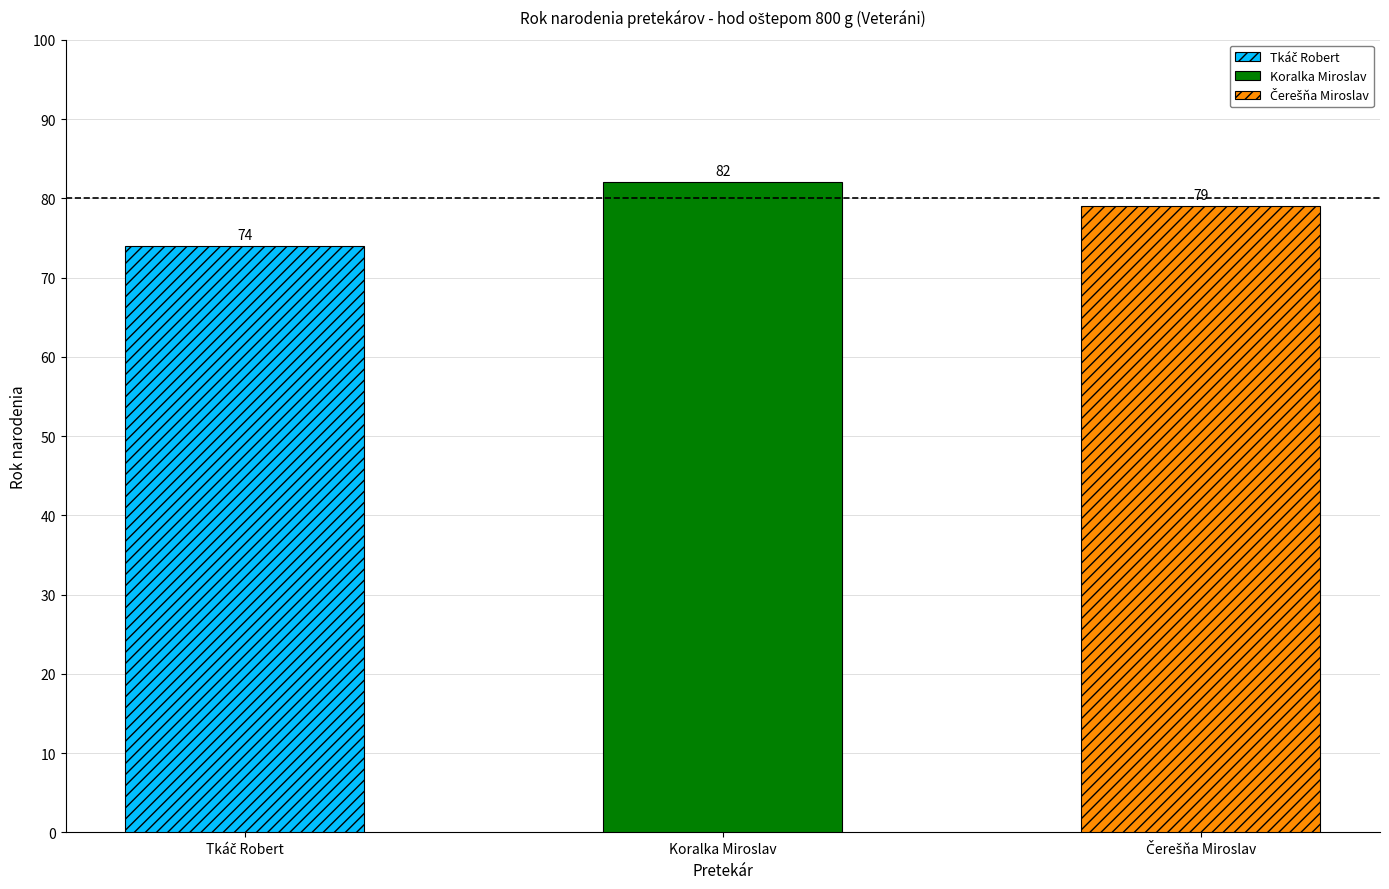

Which label corresponds to the smallest value in the chart?

Tkáč Robert